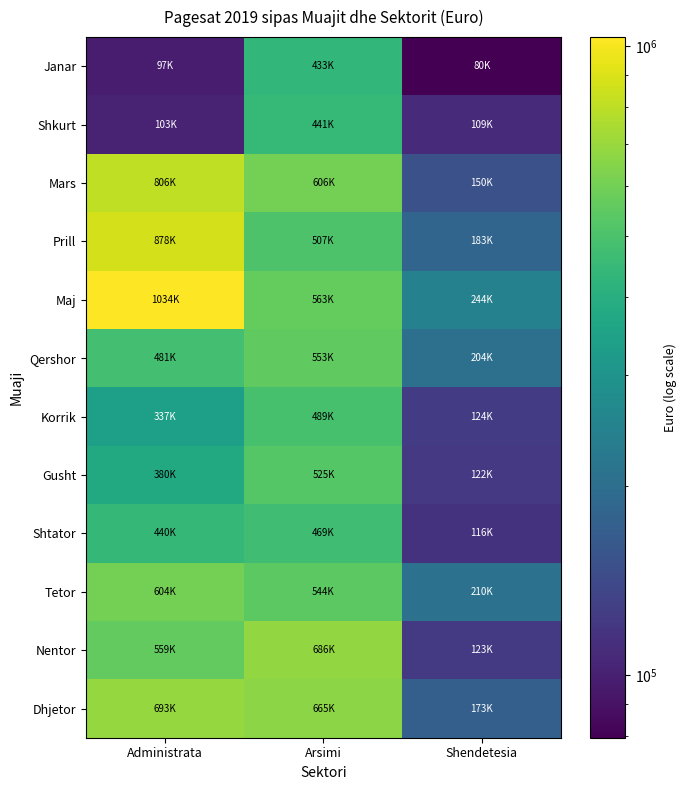

At which category does the chart reach its minimum across all series?

Shendetesia